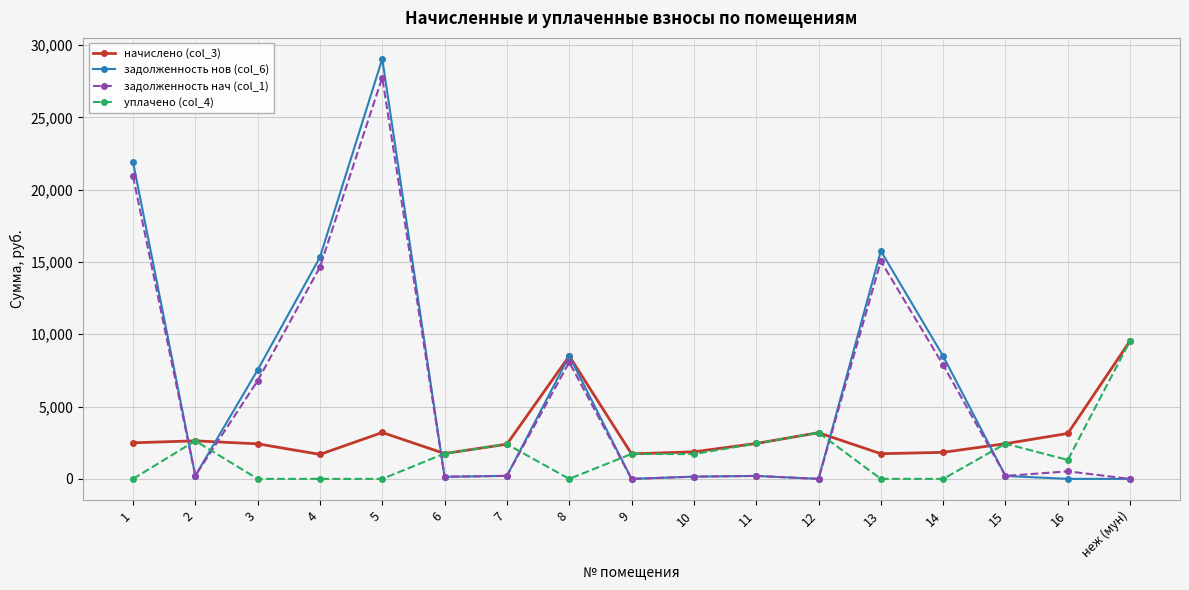

What is the spread (max minus min) of values at 9?

1728.6